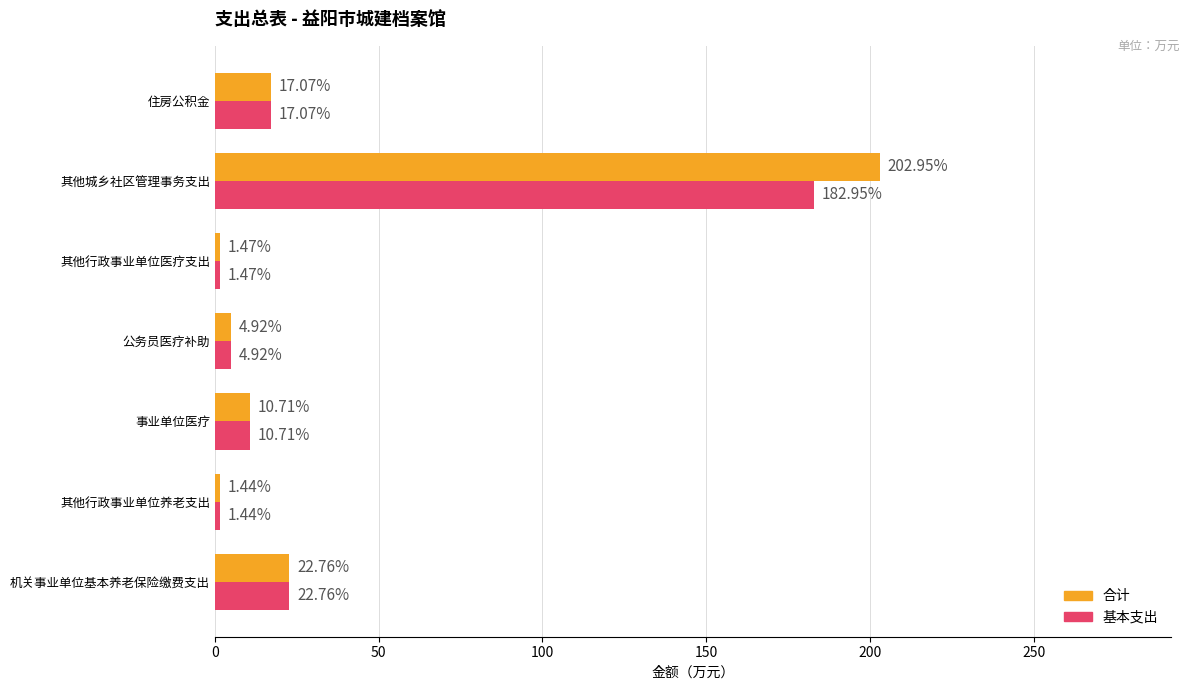

At which category is the sum across all series the highest?

其他城乡社区管理事务支出